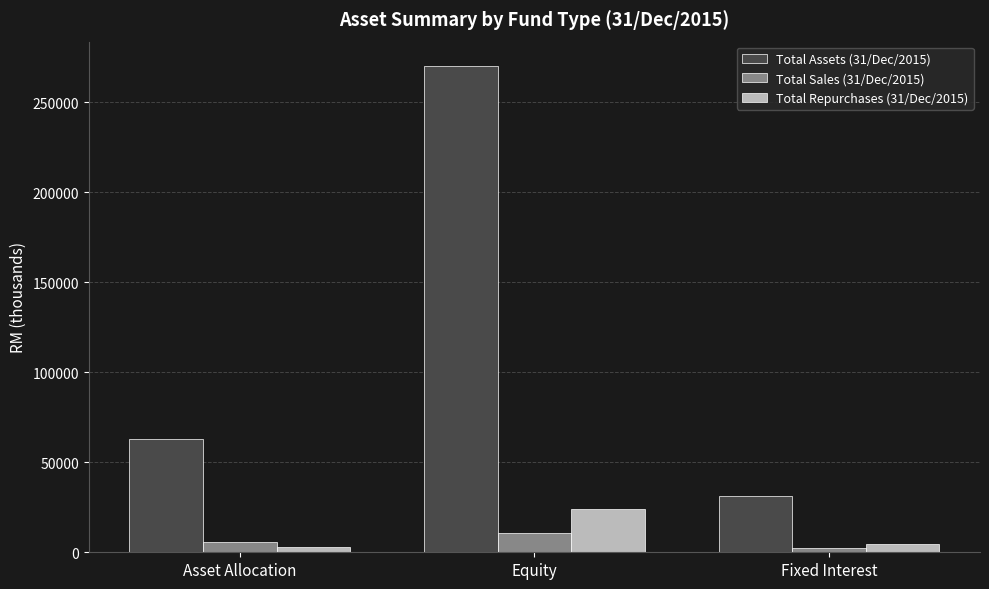

What is the difference between the maximum and second lowest values in the Total Sales (31/Dec/2015) series?

4948.5